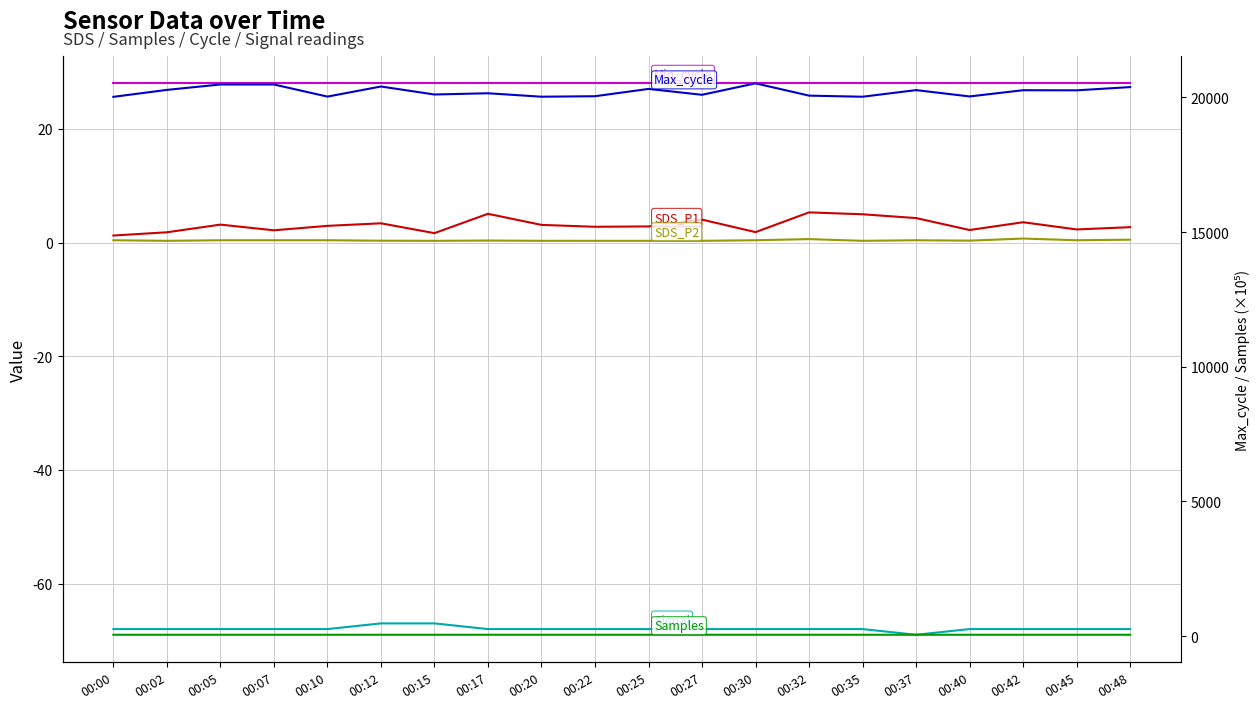

What is the difference between the maximum and minimum values in the SDS_P1 series?

4.1